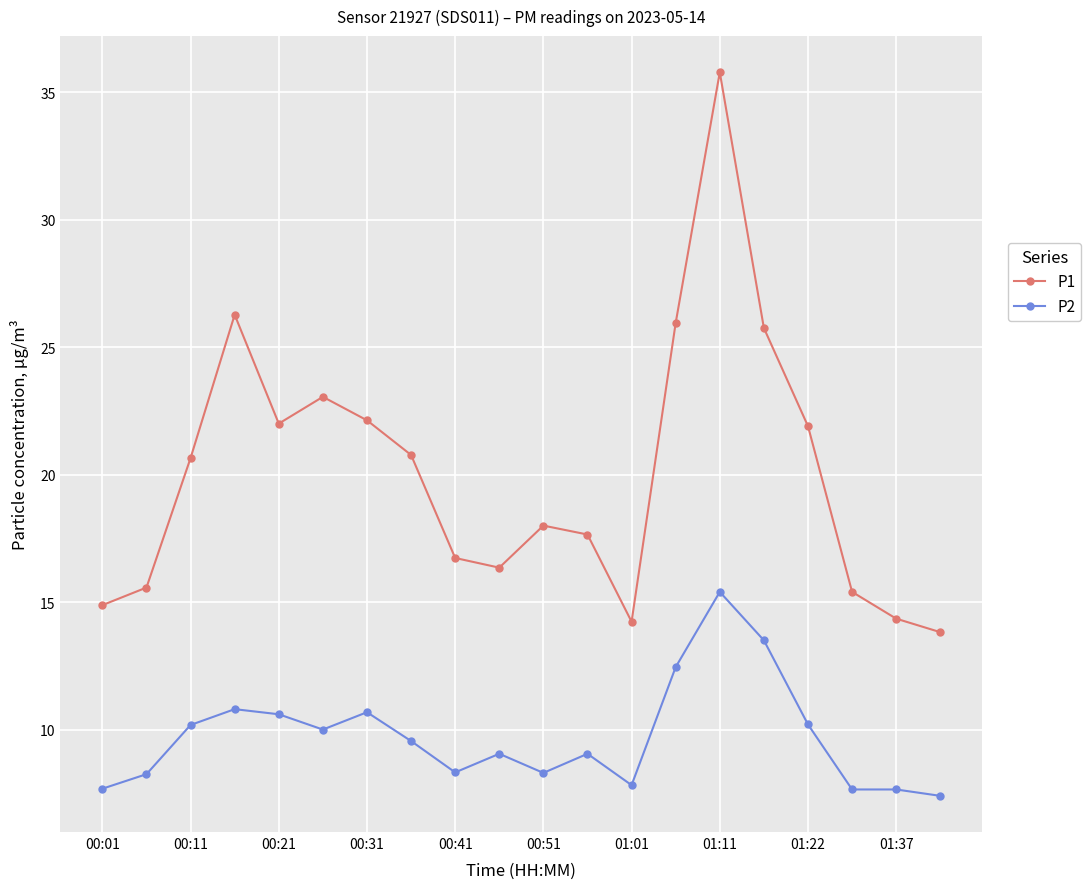

What is the sum of all P1 values?

401.2